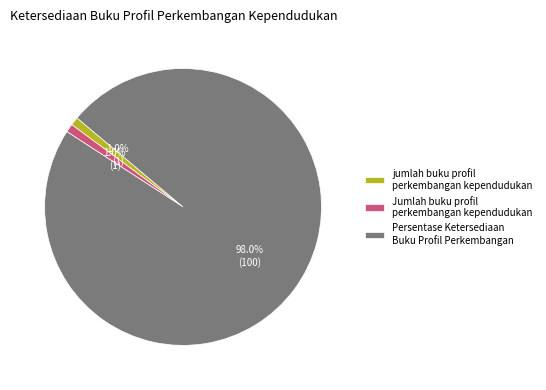

Which category has the biggest portion of the pie?

Persentase Ketersediaan Buku Profil Perkembangan